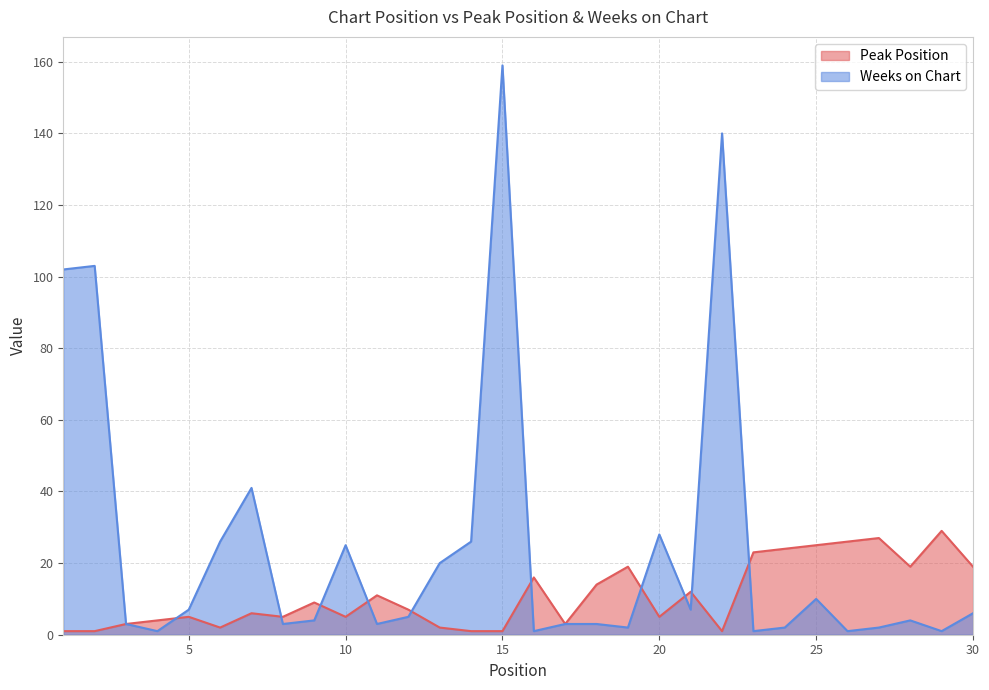

Which series has the largest range (max minus min)?

Weeks on Chart